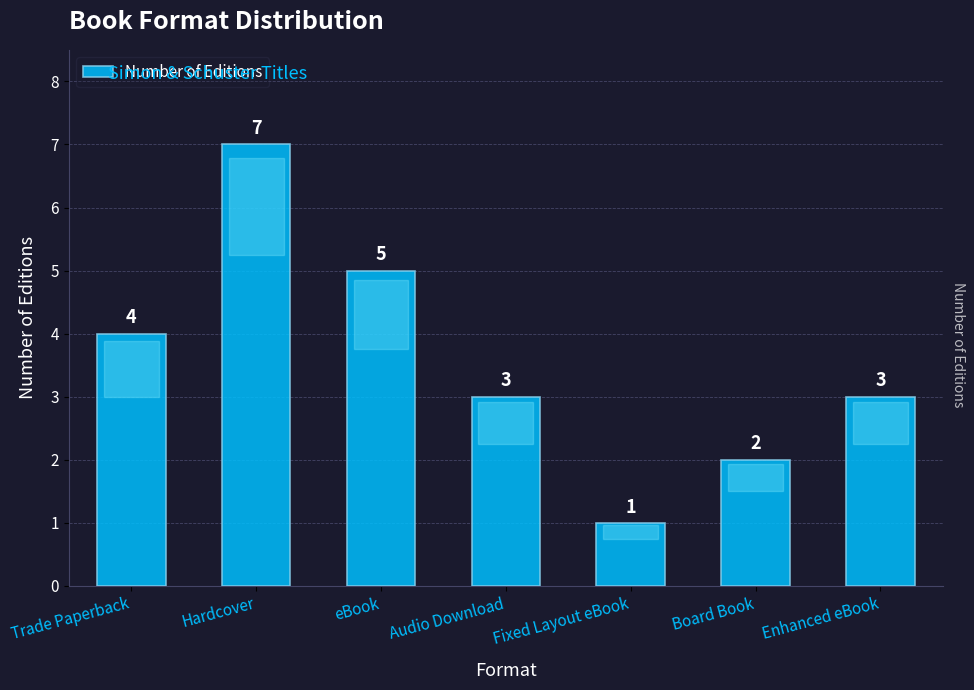

Which category has the highest value across all series?

Hardcover